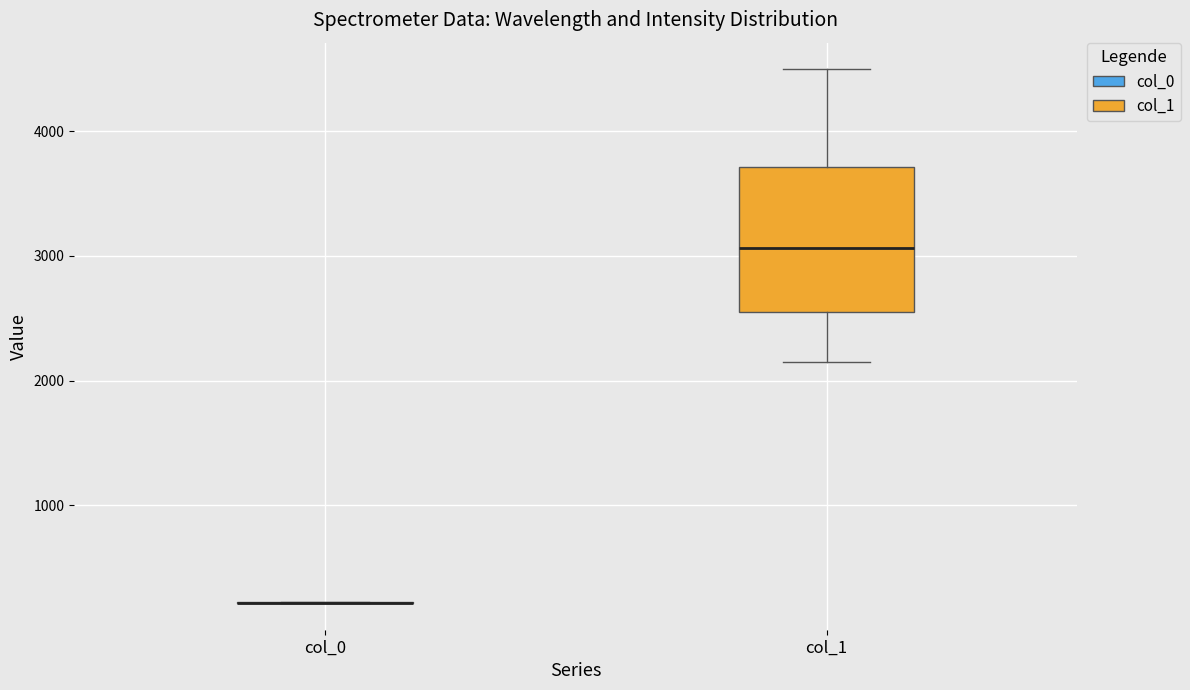

Reading left to right, transcribe this box plot: for each box, give where its median line is, the range the box spans, and where its two whiskers end, as read against the y-axis. The values are not printed on the chart, so give them approximately, as read against the axis.

col_0: box collapsed to a line at 200, whiskers 200 to 200
col_1: median 3100, box 2500 to 3700, whiskers 2100 to 4500